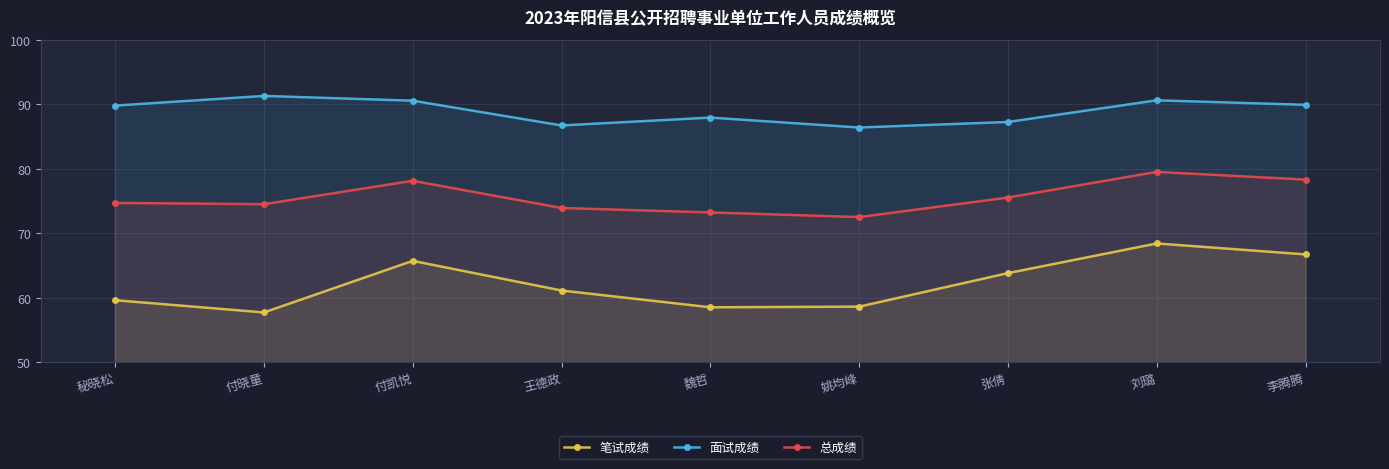

Which series has the largest range (max minus min)?

笔试成绩